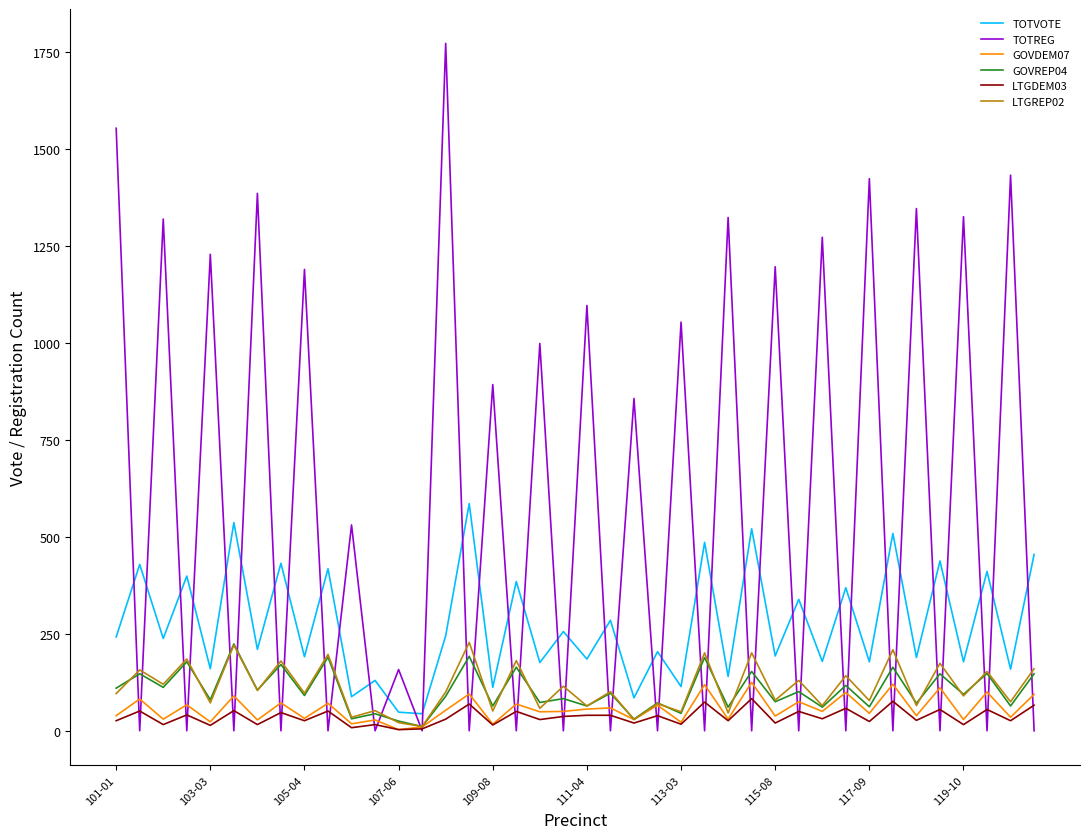

In GOVDEM07, how many points are higher than both neighbors (excluding endpoints)?

17